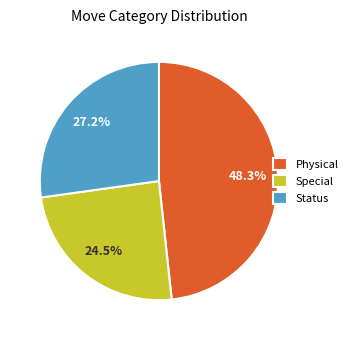

How many segments does this pie chart have?

3